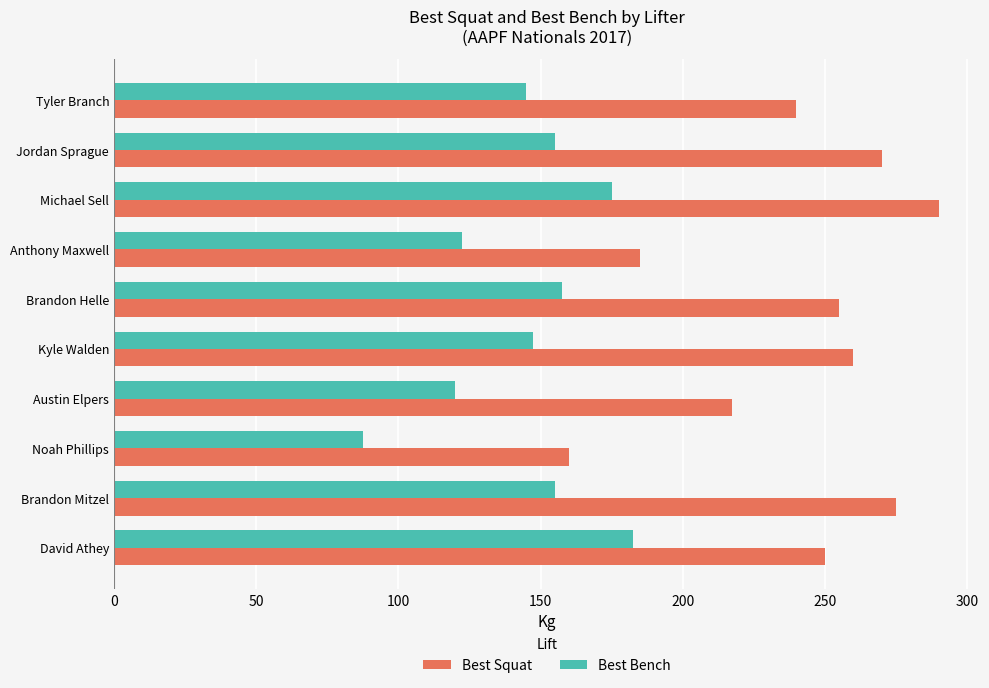

What is the highest value of the Best Squat series?

290.0